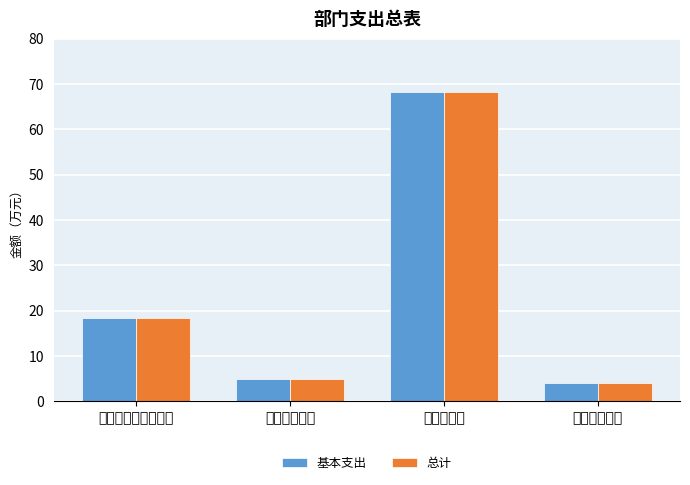

What is the total value across all series at 农林水支出?

136.7